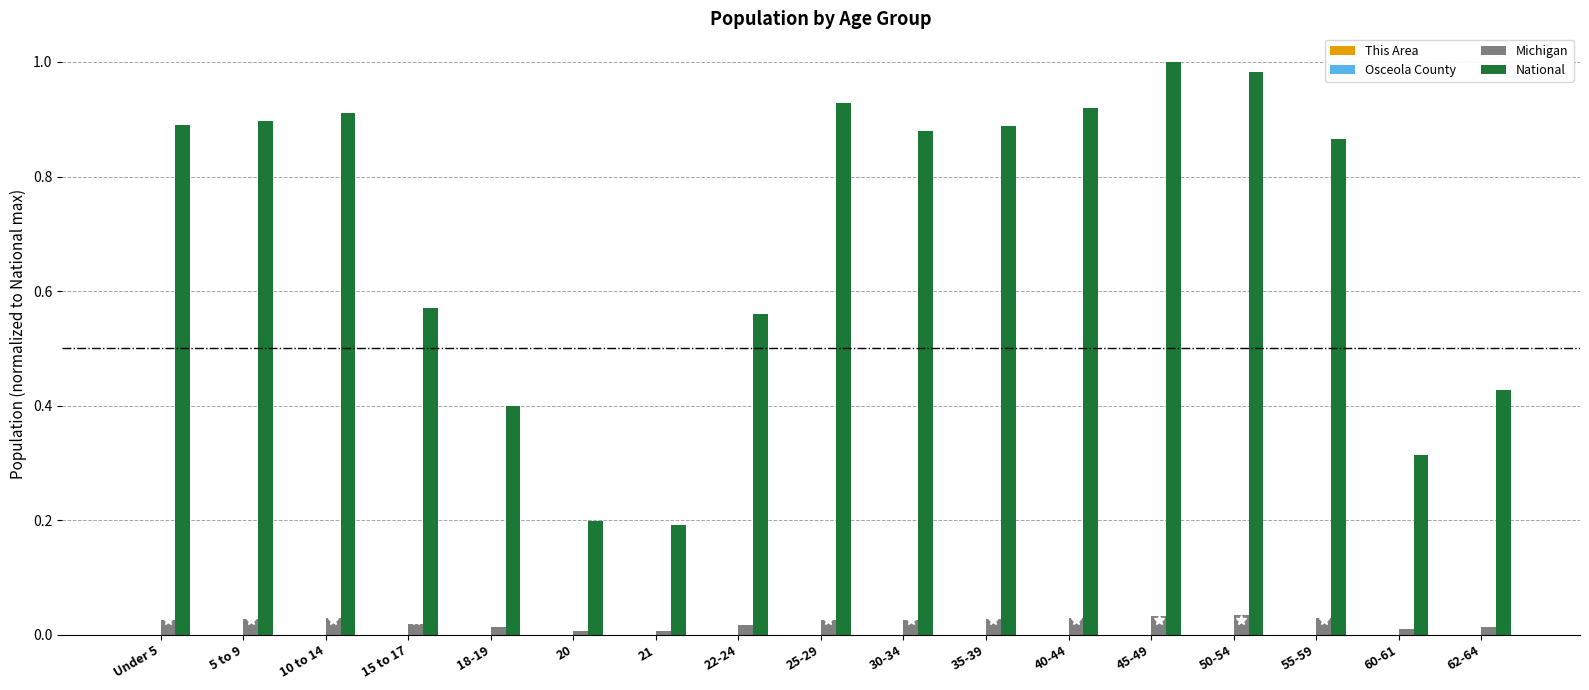

The value of National at 30-34 is 0.3. True or false?

False